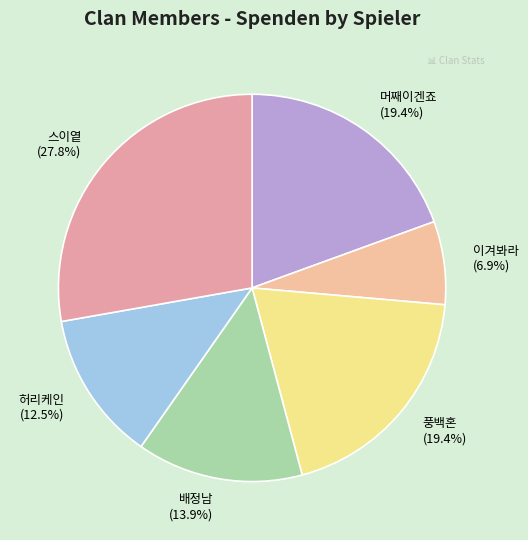

Is it true that 스이옅 is 28% of the pie?

True